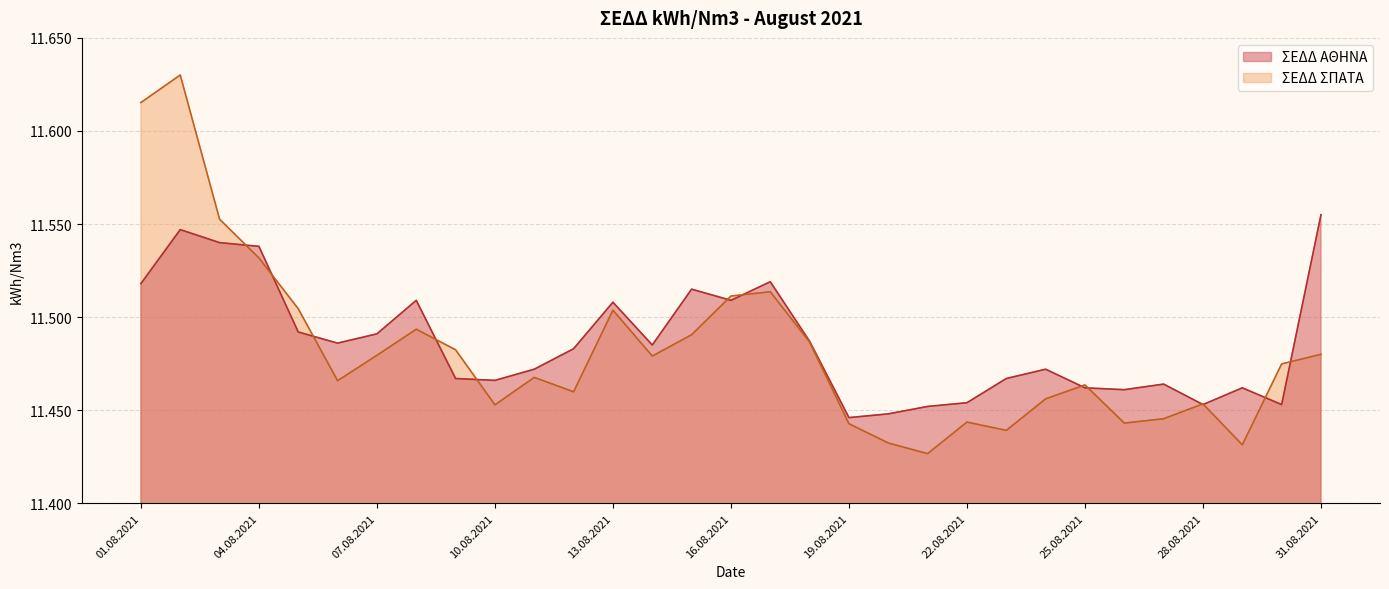

What is the lowest value of the ΣΕΔΔ ΣΠΑΤΑ series?

11.4